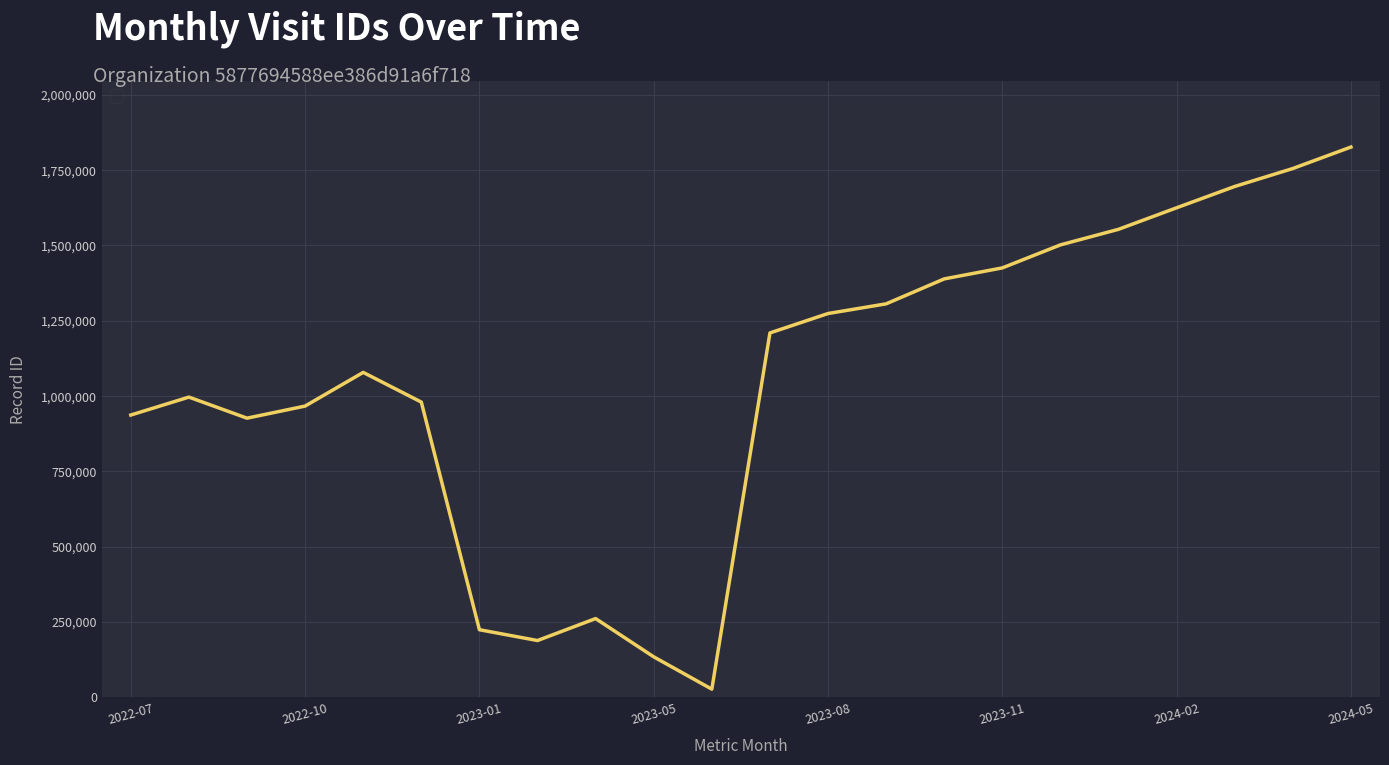

What is the greatest value displayed?

1826706